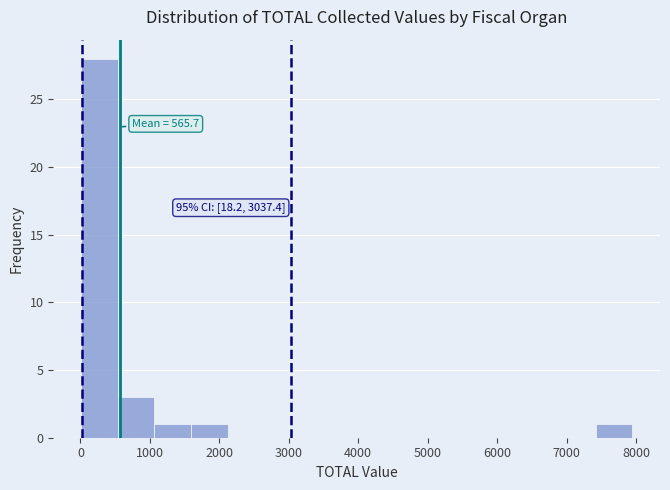

Over which range of the x-axis is the bar tallest?

0 to 500